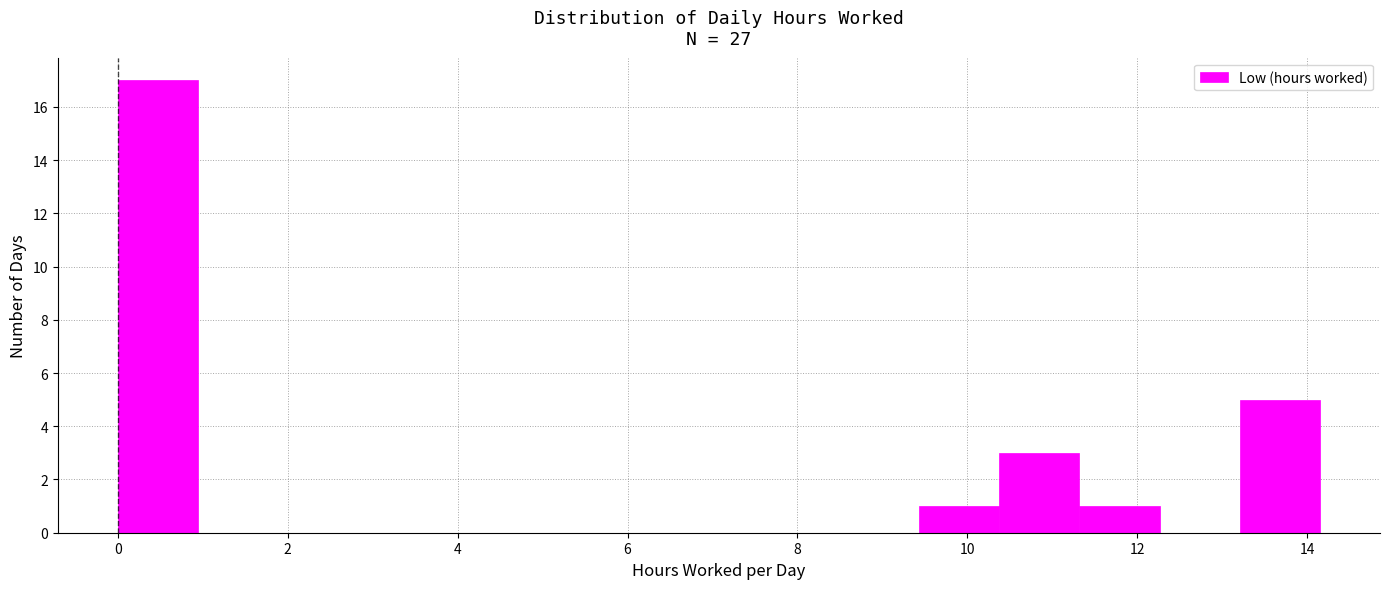

Reading left to right, list every bar in this chart as the range it spans on the x-axis followed by its height. Neither the bar edges nor the heights are printed on the chart, so give them approximately, as read against the axes.

0.0 to 1.0: 17
1.0 to 1.8: 0
1.8 to 2.8: 0
2.8 to 3.8: 0
3.8 to 4.8: 0
4.8 to 5.6: 0
5.6 to 6.6: 0
6.6 to 7.6: 0
7.6 to 8.4: 0
8.4 to 9.4: 0
9.4 to 10.4: 1
10.4 to 11.4: 3
11.4 to 12.2: 1
12.2 to 13.2: 0
13.2 to 14.2: 5